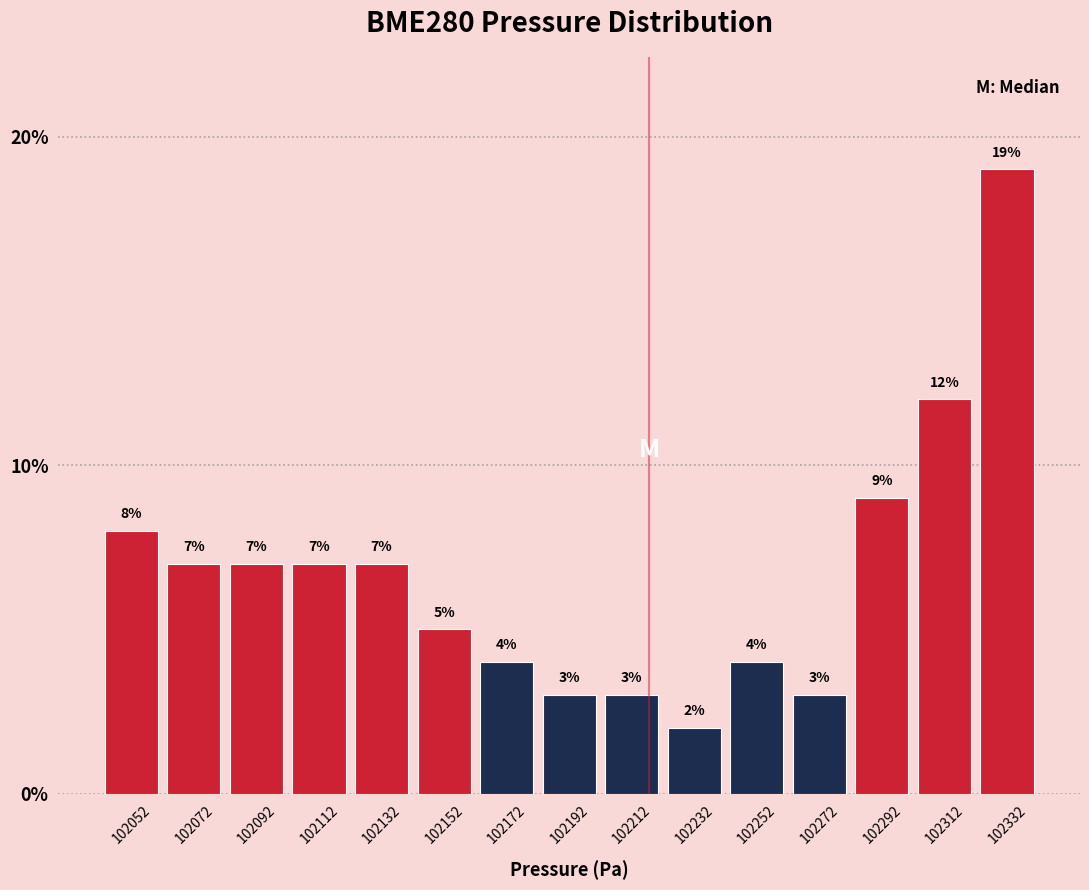

Reading left to right, list every bar in this chart as the range it spans on the x-axis followed by its height. The bar edges are not printed on the chart, so give them approximately, as read against the axis.

102040 to 102060: 8
102060 to 102080: 7
102080 to 102100: 7
102100 to 102120: 7
102120 to 102140: 7
102140 to 102160: 5
102160 to 102180: 4
102180 to 102200: 3
102200 to 102220: 3
102220 to 102240: 2
102240 to 102265: 4
102265 to 102285: 3
102285 to 102305: 9
102305 to 102325: 12
102325 to 102345: 19